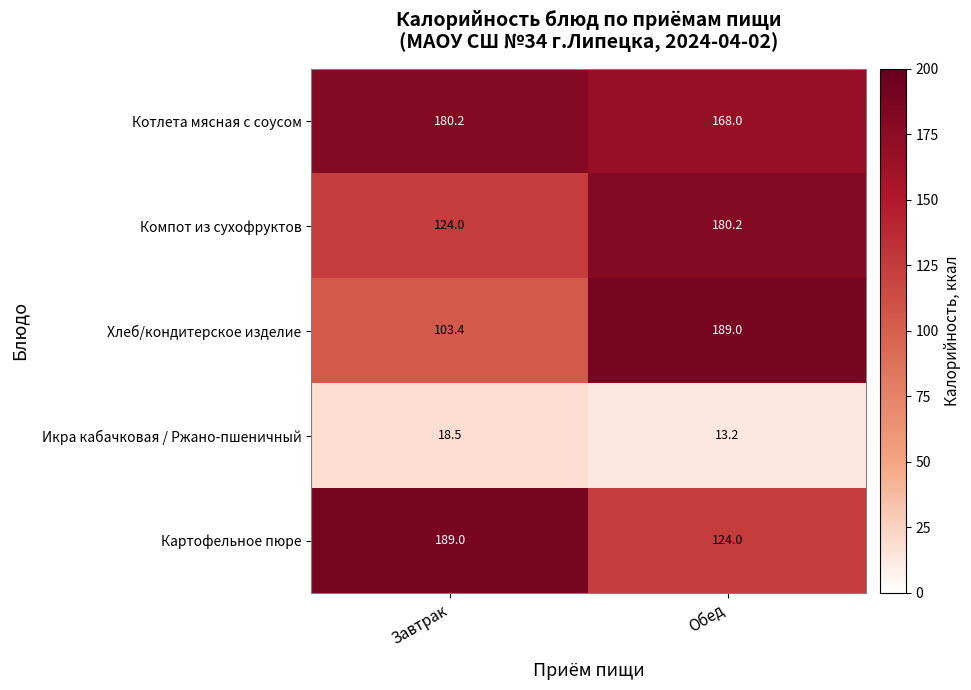

Reading right to left, list all the values displayed in this chart.

Котлета мясная с соусом: 168.0	180.2
Компот из сухофруктов: 180.2	124.0
Хлеб/кондитерское изделие: 189.0	103.4
Икра кабачковая / Ржано-пшеничный: 13.2	18.5
Картофельное пюре: 124.0	189.0